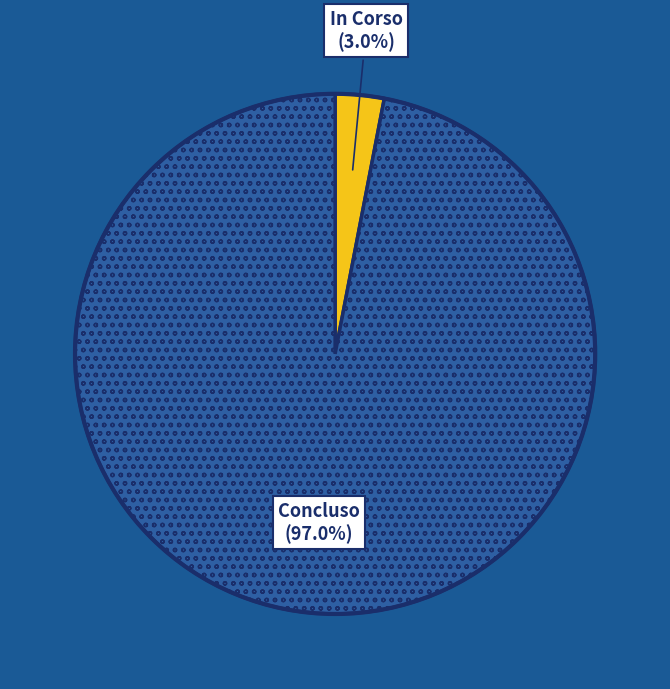

Does any single category account for the majority?

Yes